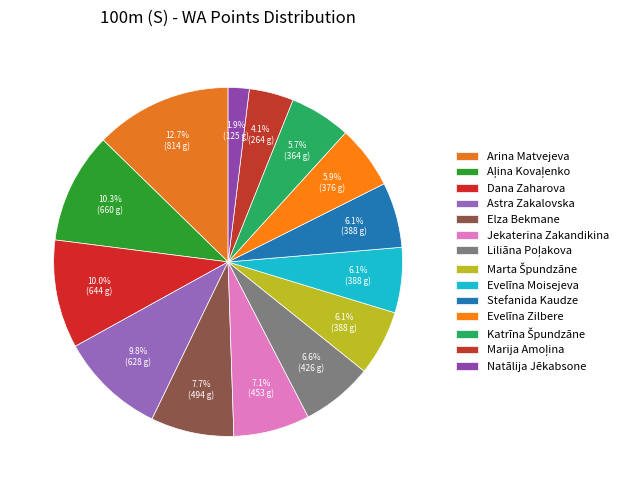

What percentage is the Evelīna Zilbere slice, to the nearest percent?

6%